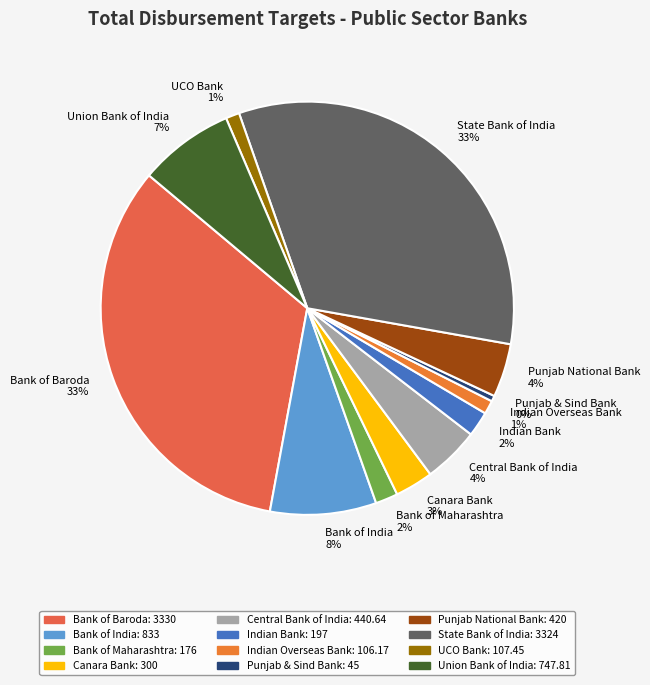

To the nearest percent, what portion does Central Bank of India 4% represent?

4%